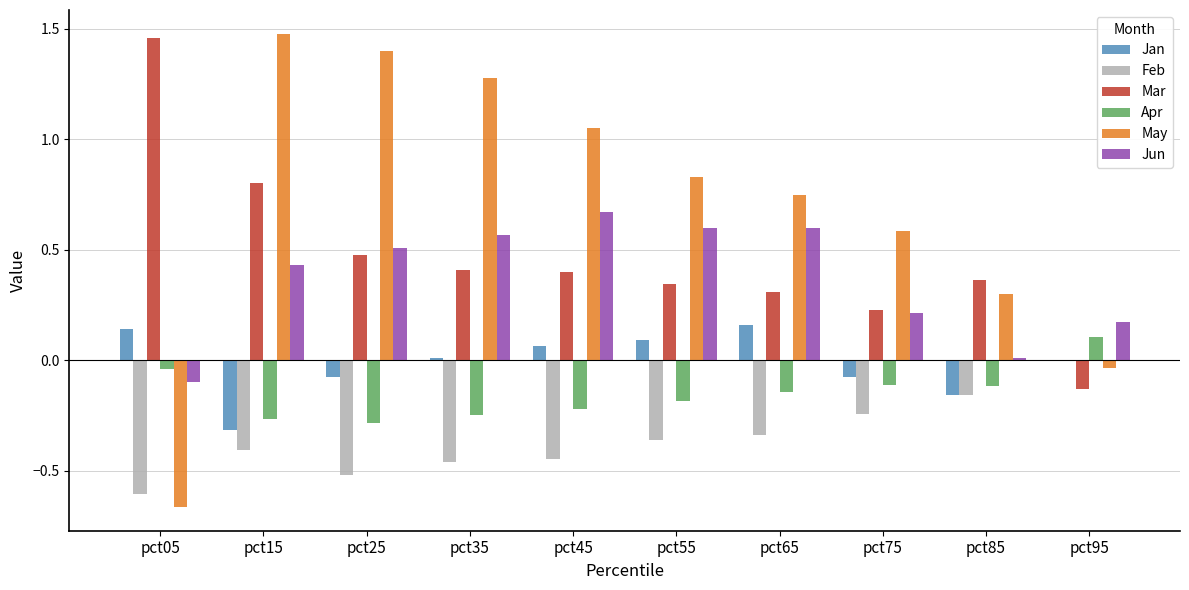

What is the total value across all series at pct55?

1.3